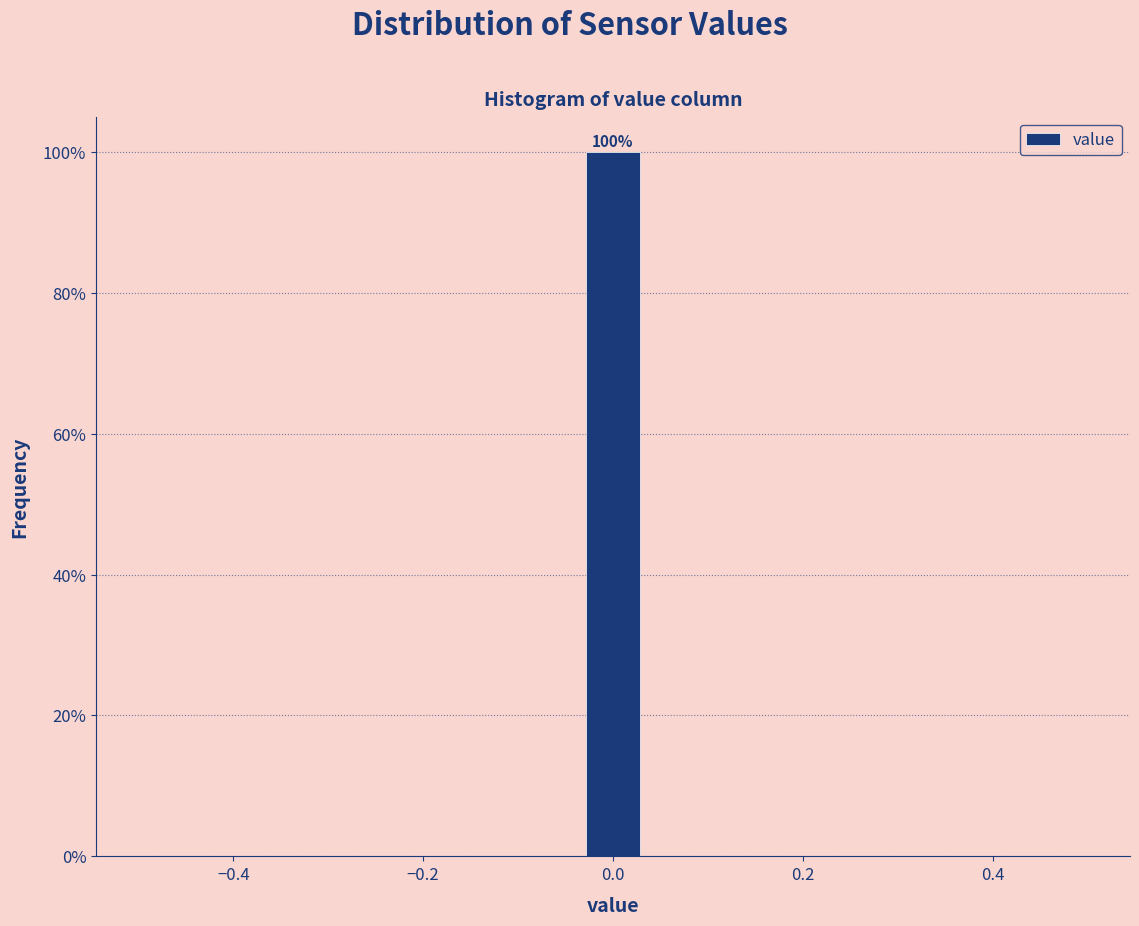

Around what value on the x-axis is the tallest bar? Give the approximate position of its centre, as read against the axis.

0.00